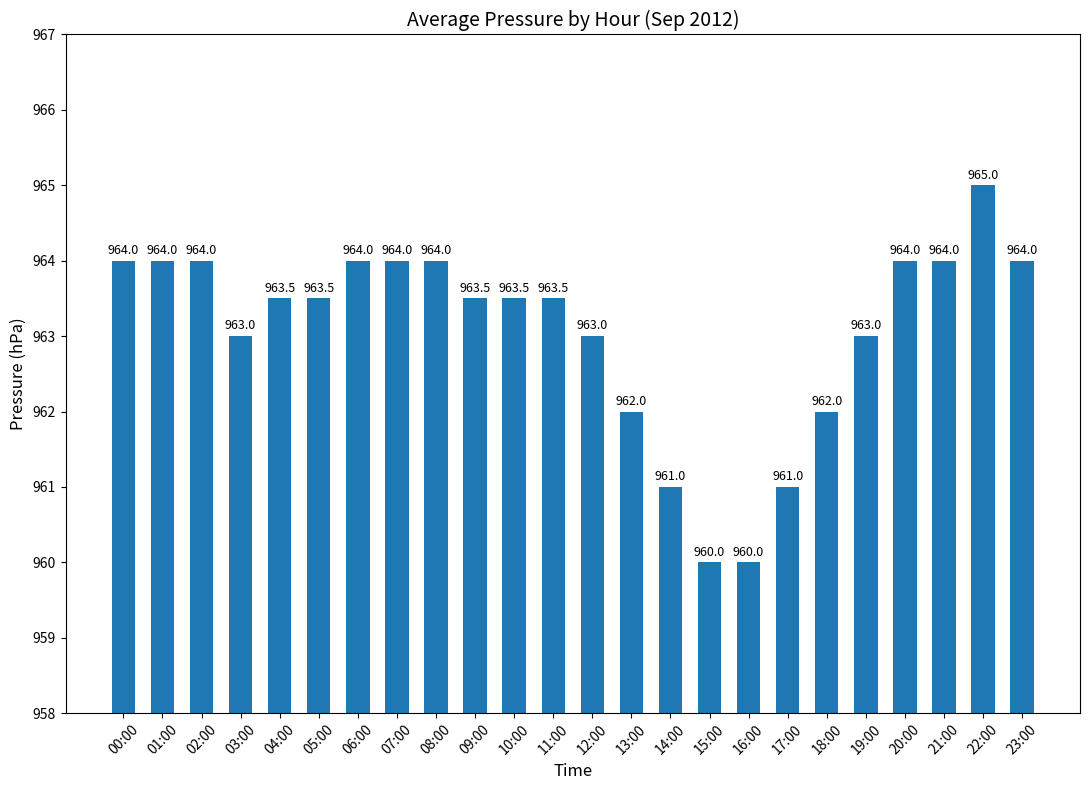

How many bars are there in total?

24